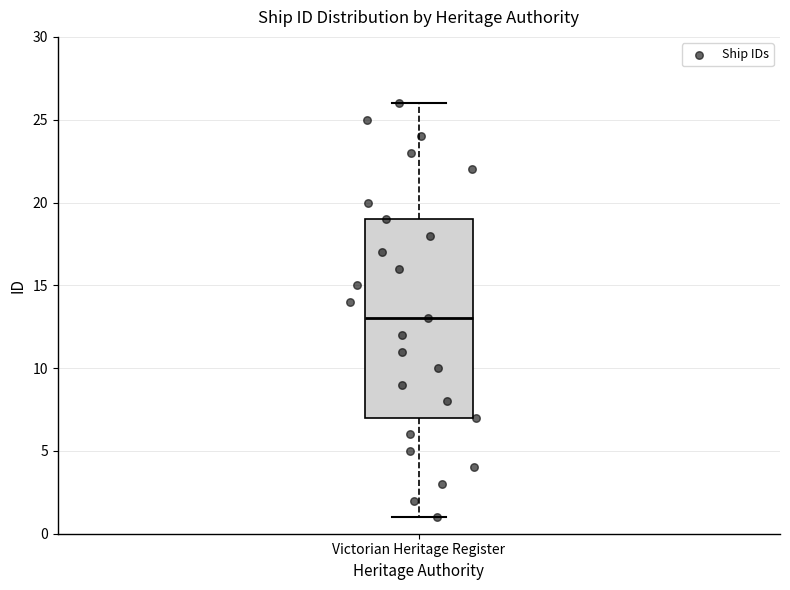

Transcribe this box plot: give where the median line is, the range the box spans, and where the two whiskers end, as read against the y-axis. The values are not printed on the chart, so give them approximately, as read against the axis.

median 13, box 7 to 19, whiskers 1 to 26